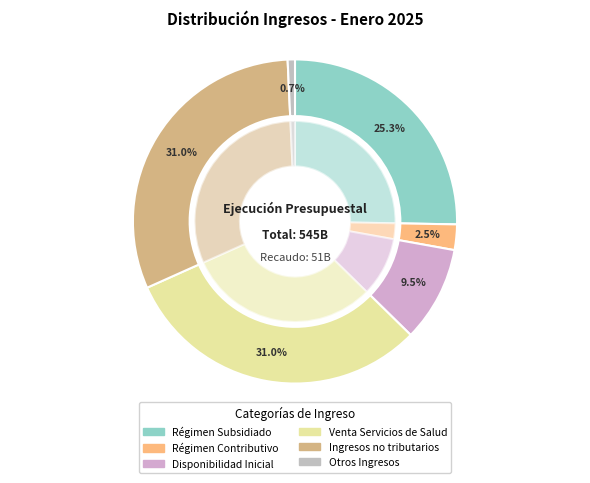

How many slices are in this pie chart?

6